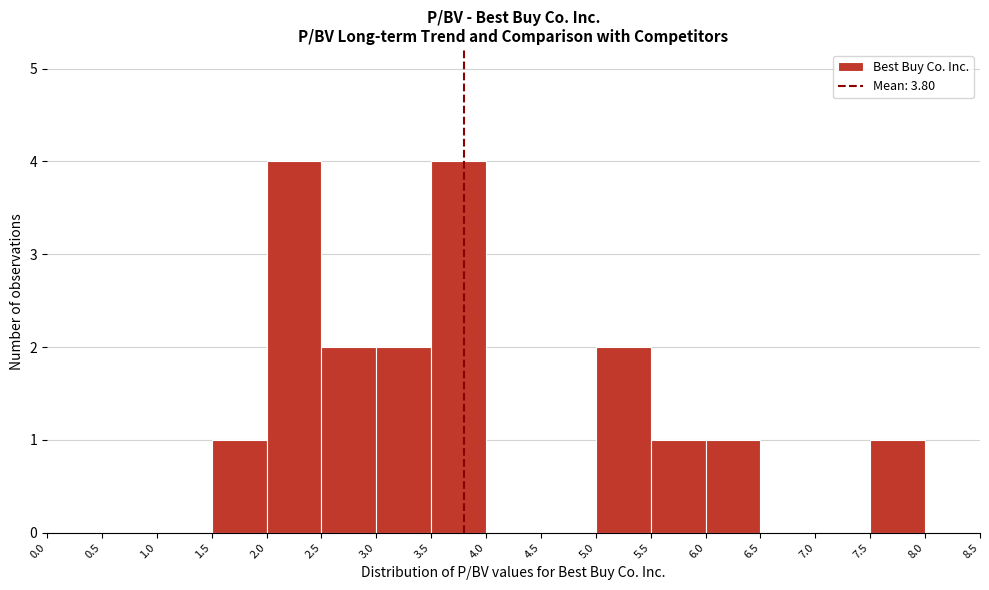

What is the height of the bar covering 1.5 to 2.0 on the x-axis? The values are not printed on the chart, so give them approximately, as read against the axis.

1